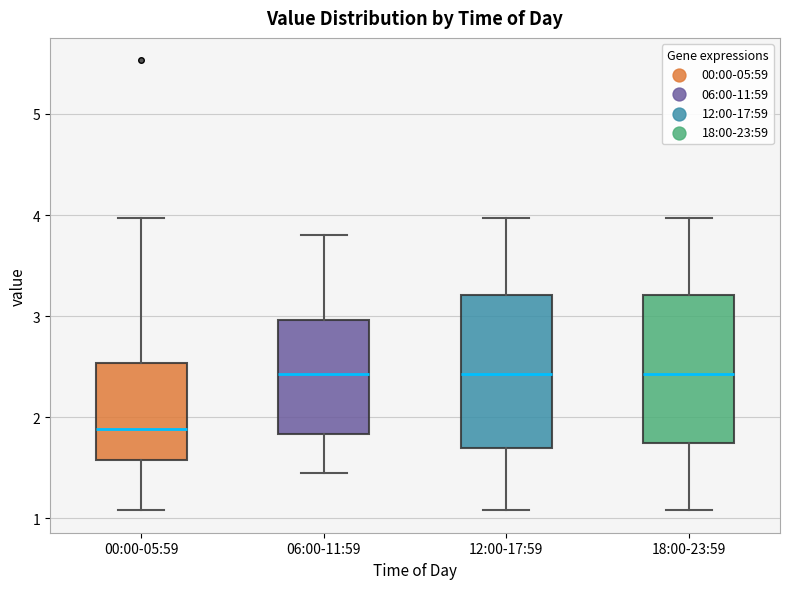

Reading left to right, transcribe this box plot: for each box, give where its median line is, the range the box spans, and where its two whiskers end, as read against the y-axis. The values are not printed on the chart, so give them approximately, as read against the axis.

00:00-05:59: median 1.9, box 1.6 to 2.5, whiskers 1.1 to 4.0
06:00-11:59: median 2.4, box 1.8 to 3.0, whiskers 1.5 to 3.8
12:00-17:59: median 2.4, box 1.7 to 3.2, whiskers 1.1 to 4.0
18:00-23:59: median 2.4, box 1.7 to 3.2, whiskers 1.1 to 4.0